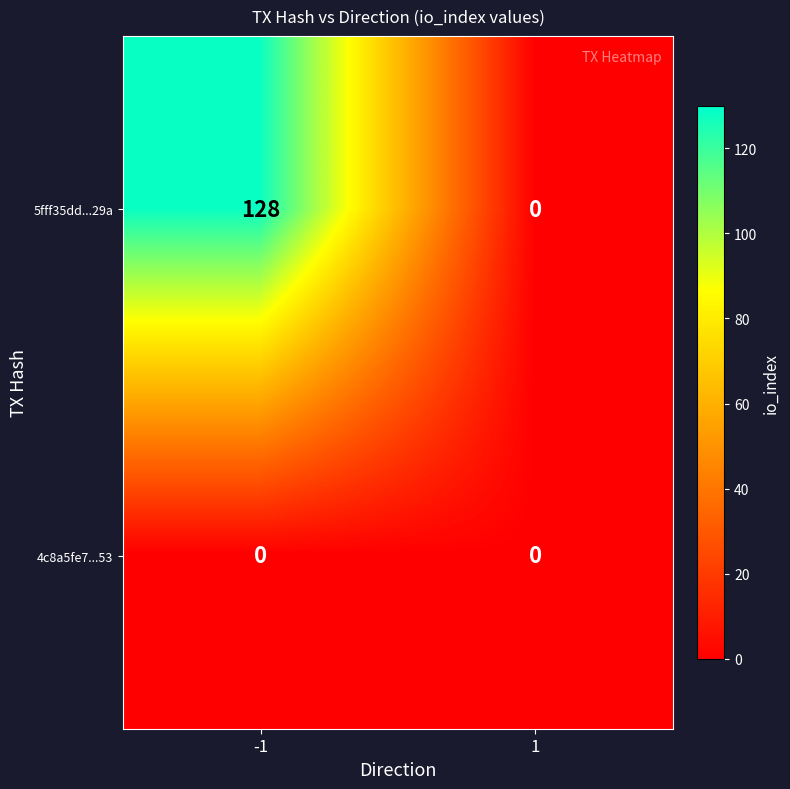

Reading right to left, list all the values displayed in this chart.

5fff35dd...29a: 1=0	-1=128
4c8a5fe7...53: 1=0	-1=0